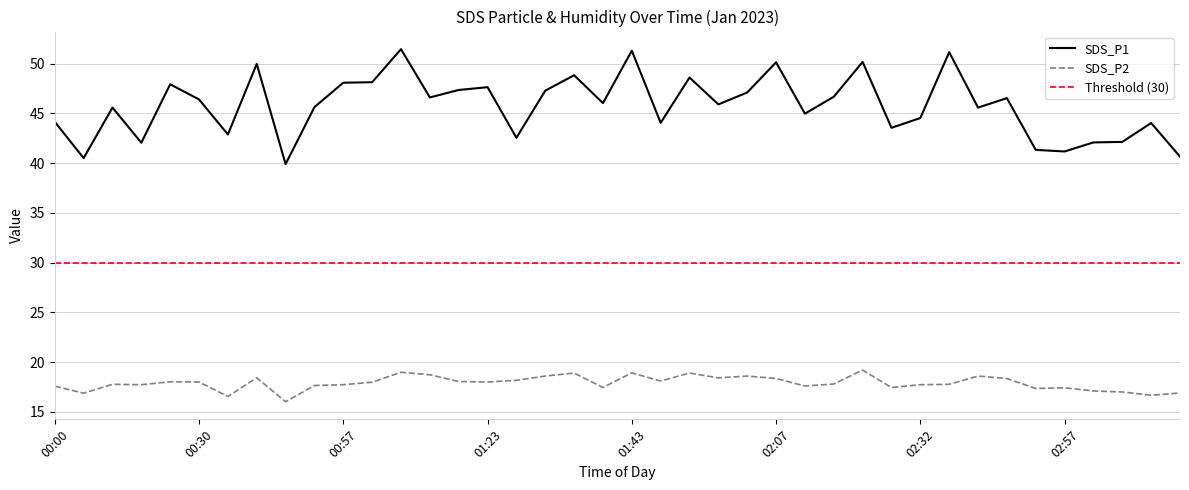

Reading left to right, transcribe all the data shown in this chart.

SDS_P1: 44.1	40.5	45.6	42.0	47.9	46.4	42.9	50.0	39.9	45.6	48.1	48.1	51.5	46.6	47.4	47.6	42.5	47.3	48.8	46.0	51.3	44.0	48.6	45.9	47.1	50.1	45.0	46.7	50.2	43.5	44.5	51.1	45.6	46.5	41.3	41.2	42.1	42.1	44.0	40.6
SDS_P2: 17.6	16.9	17.8	17.7	18.0	18.0	16.6	18.4	16.0	17.6	17.7	18.0	19.0	18.7	18.1	18.0	18.2	18.6	18.9	17.4	18.9	18.1	18.9	18.4	18.6	18.4	17.6	17.8	19.2	17.4	17.7	17.8	18.6	18.4	17.4	17.4	17.1	17.0	16.7	16.9